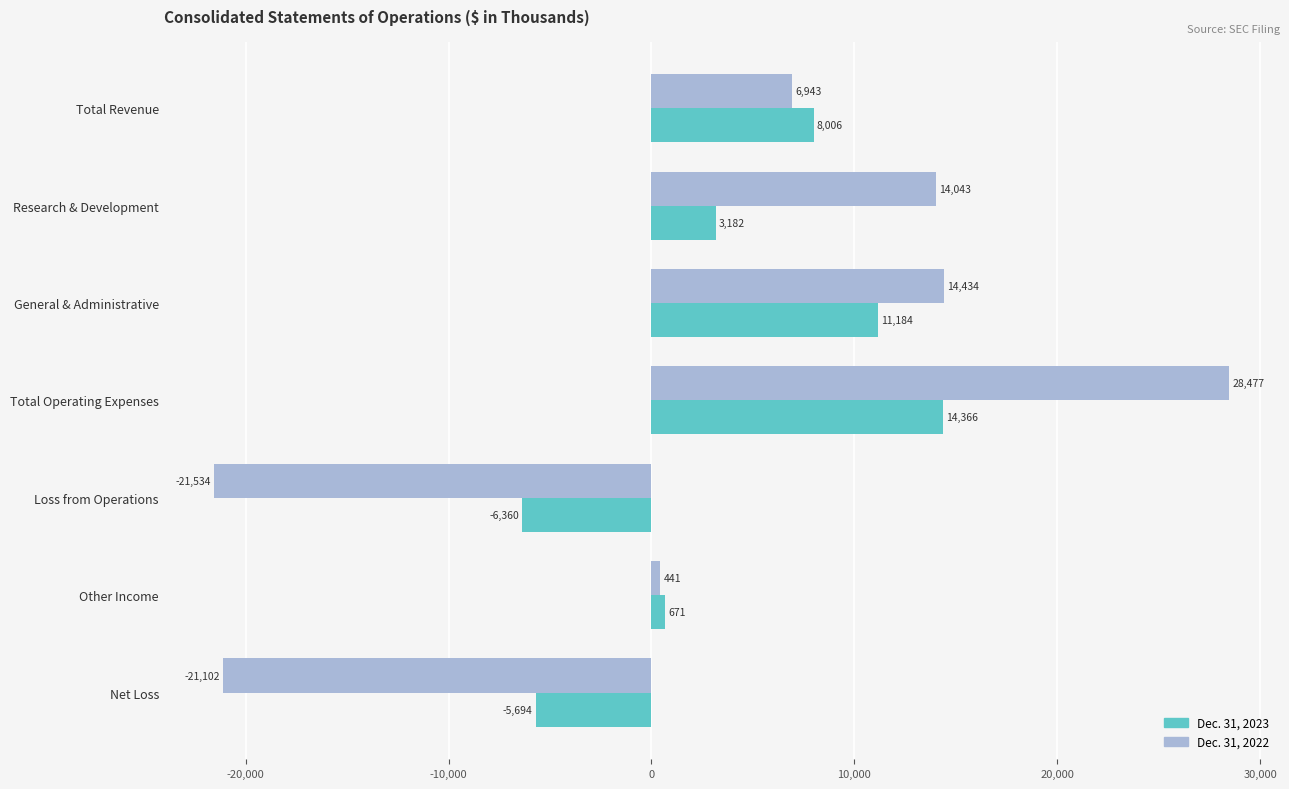

What is the difference between the maximum and minimum values in the Dec. 31, 2022 series?

50011